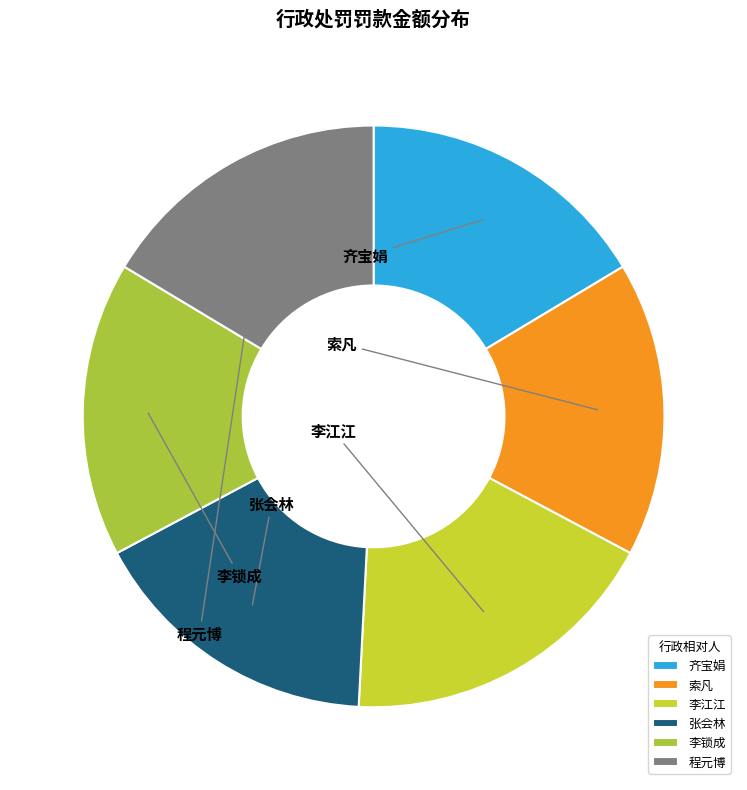

Does 李锁成 account for over 50% of the chart?

No